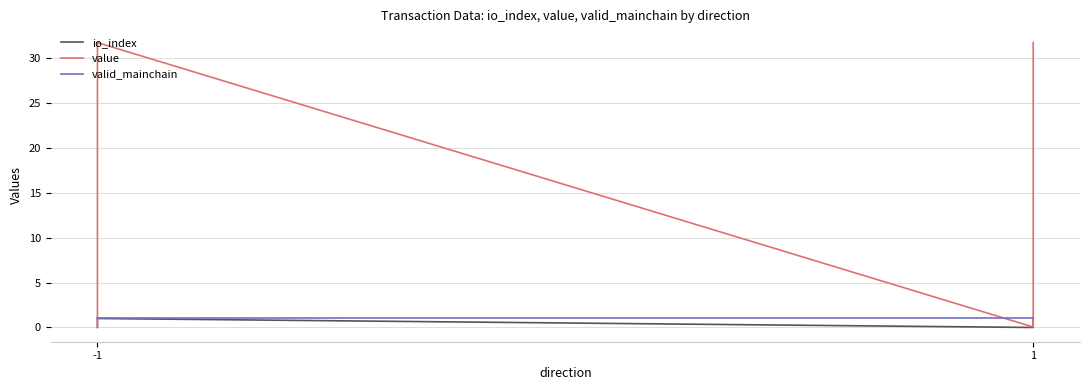

Where do value and valid_mainchain first cross each other?

-1 and -1